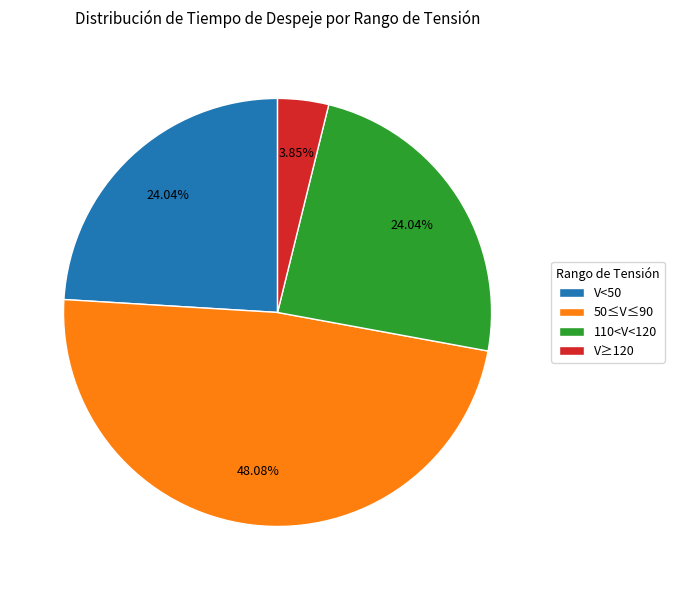

How many slices are in this pie chart?

4